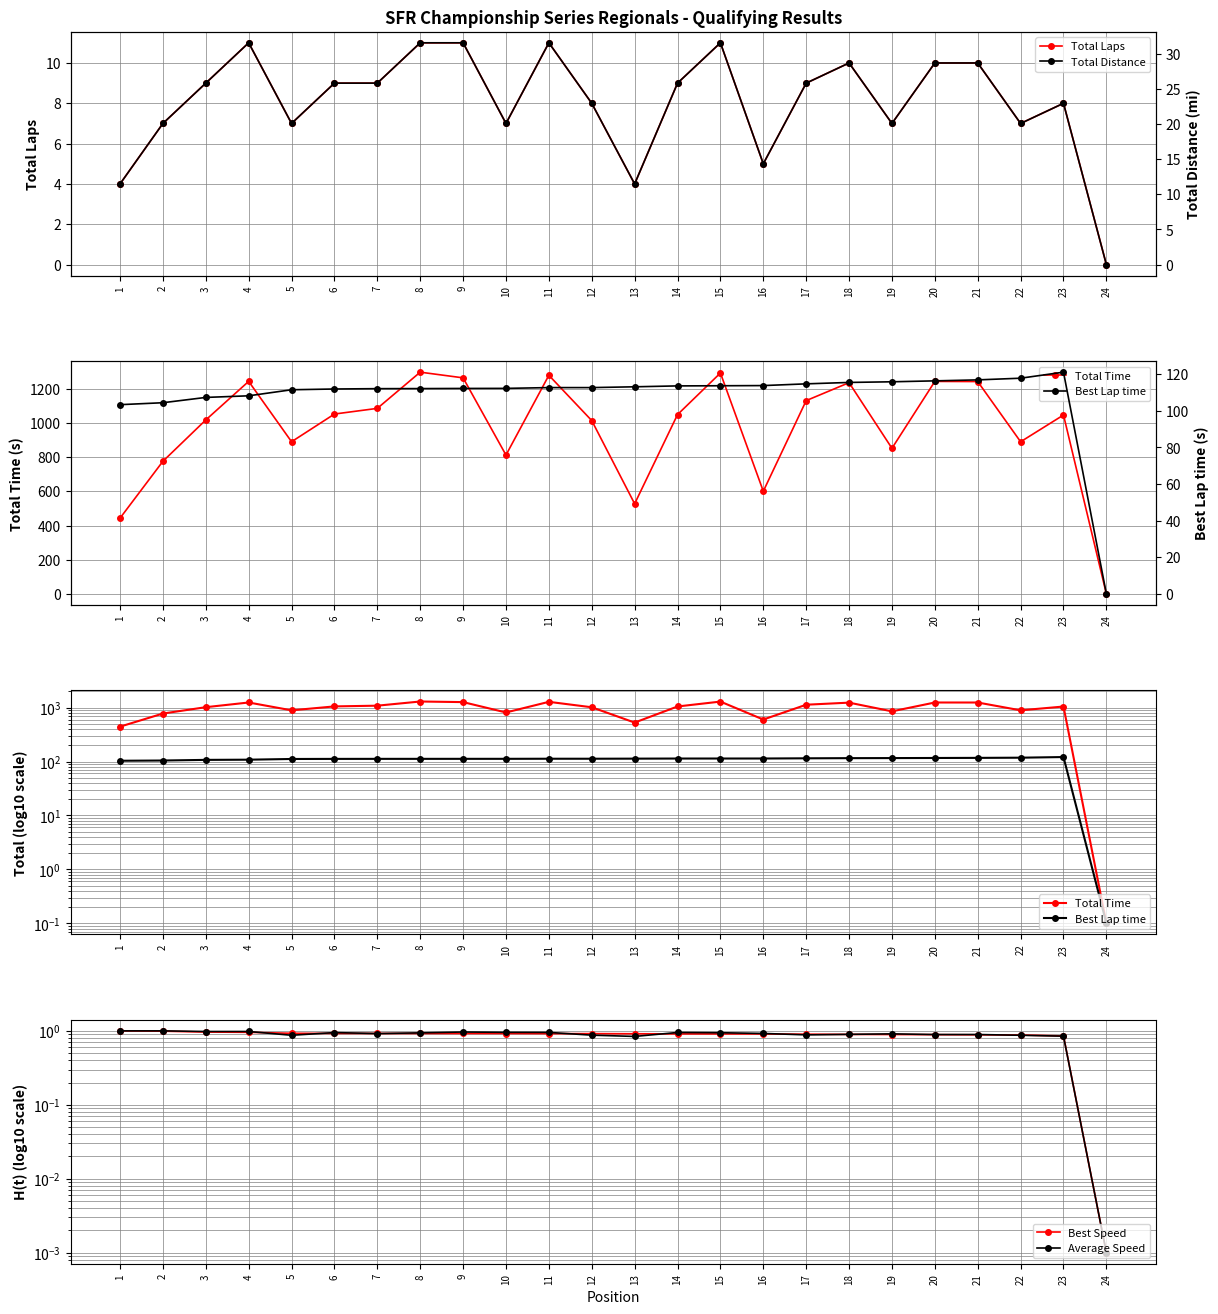

What is the value of the Total Laps point at the 15th from the left?

11